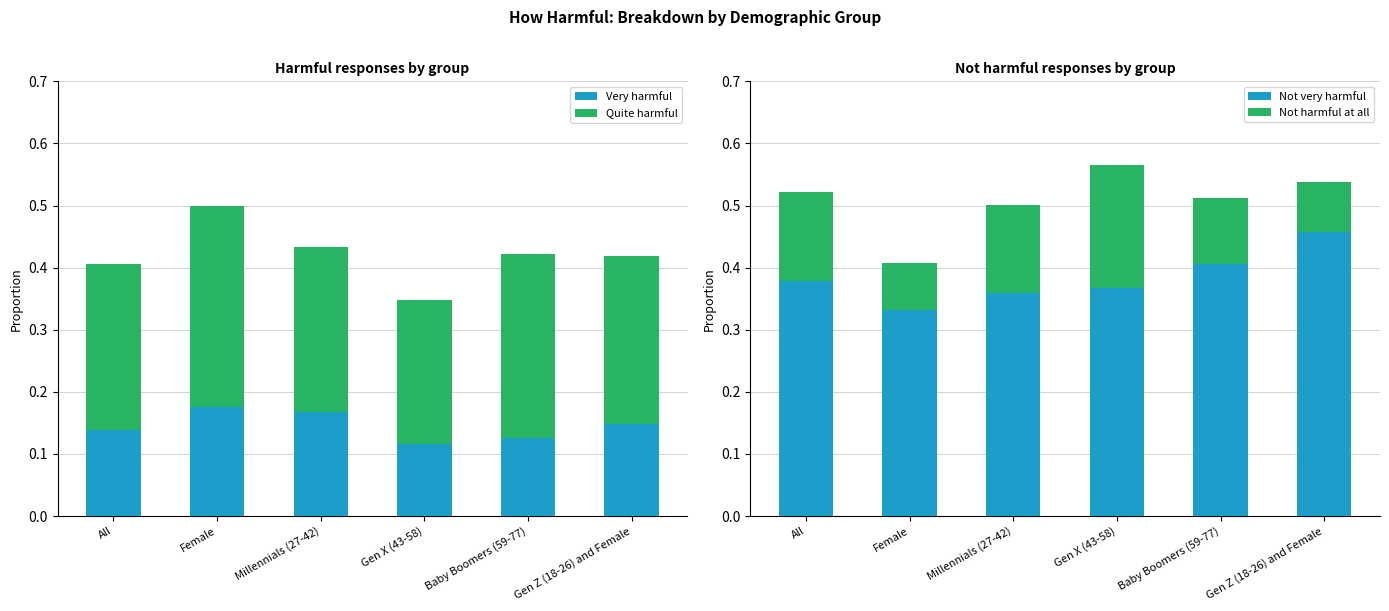

The Very harmful series shows 0.1 at Baby Boomers (59-77). True or false?

False